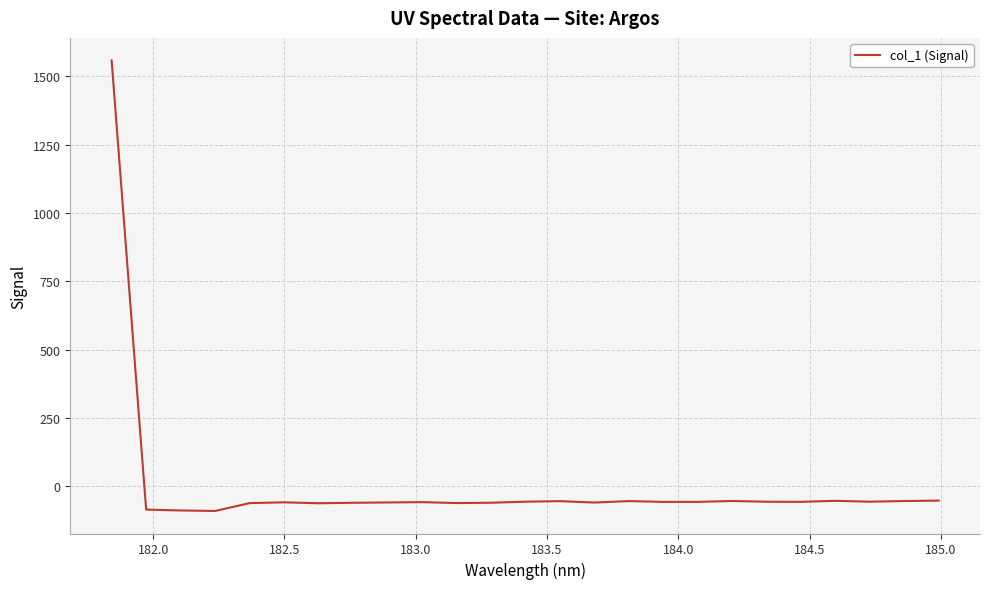

How many values are above zero?

1